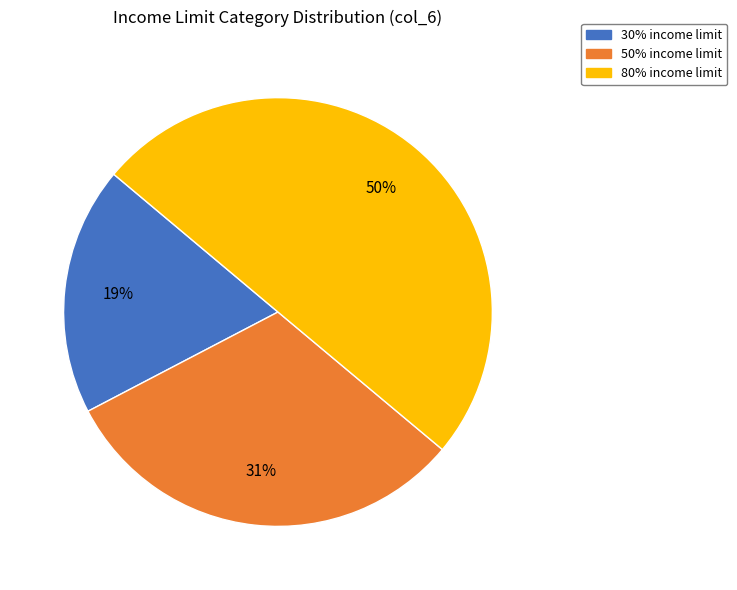

To the nearest percent, what percentage of the pie is 80% income limit?

50%